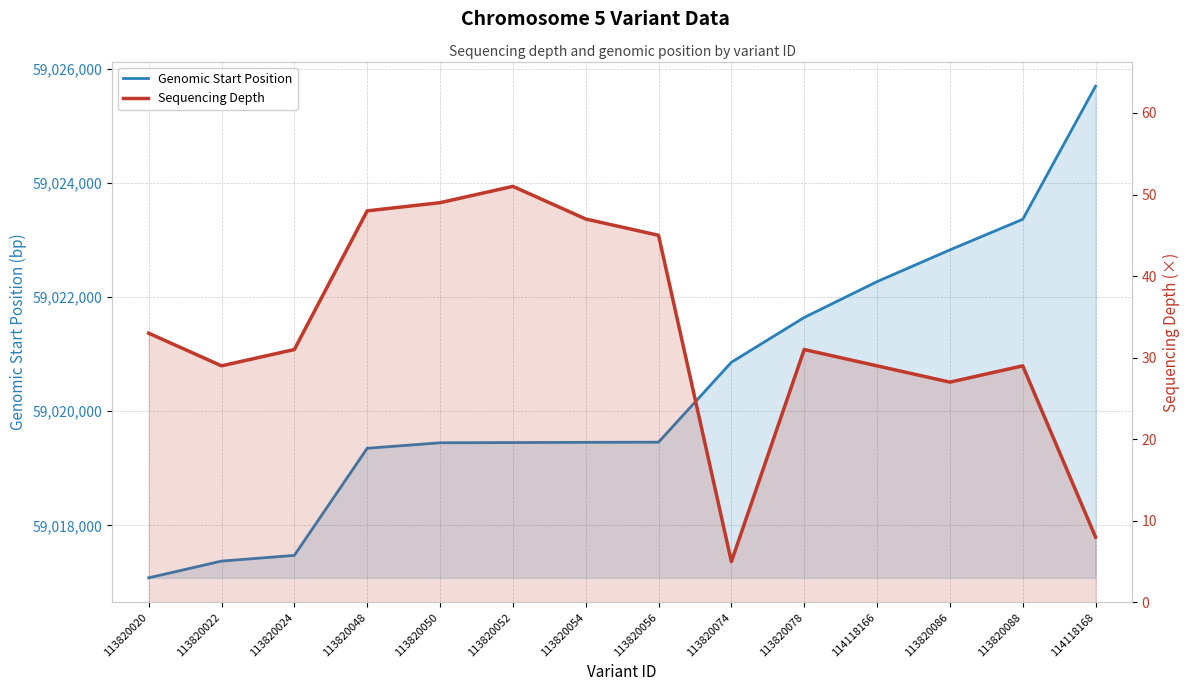

Where is Sequencing Depth nearest to the value 28?

113820022